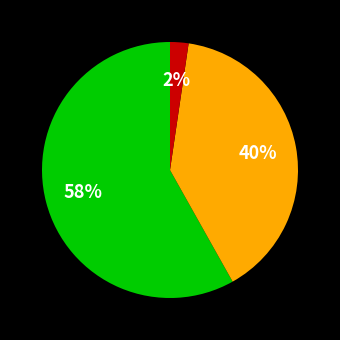

Is there a majority slice in this chart?

Yes